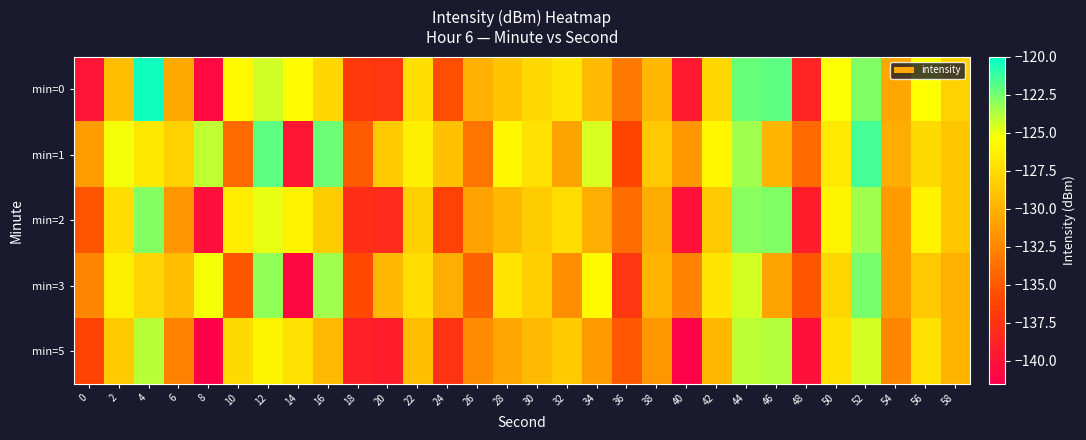

Reading right to left, extract all data points from this chart.

min=0: 58=-128.1	56=-125.4	54=-130.7	52=-122.8	50=-125.3	48=-138.5	46=-122.0	44=-122.2	42=-127.9	40=-139.4	38=-129.7	36=-133.1	34=-129.5	32=-126.8	30=-127.7	28=-128.9	26=-130.1	24=-135.6	22=-127.4	20=-137.3	18=-137.0	16=-127.9	14=-125.6	12=-124.4	10=-125.8	8=-140.7	6=-130.4	4=-120.4	2=-129.2	0=-139.9
min=1: 58=-128.9	56=-127.6	54=-130.2	52=-121.5	50=-126.7	48=-134.1	46=-129.8	44=-123.4	42=-125.9	40=-131.5	38=-128.7	36=-136.2	34=-124.6	32=-130.9	30=-127.2	28=-125.8	26=-133.4	24=-129.1	22=-126.3	20=-128.5	18=-134.8	16=-122.3	14=-139.7	12=-122.0	10=-134.0	8=-124.1	6=-128.1	4=-126.8	2=-125.1	0=-131.2
min=2: 58=-128.8	56=-126.1	54=-131.4	52=-123.4	50=-126.0	48=-139.2	46=-122.7	44=-122.9	42=-128.6	40=-140.1	38=-130.4	36=-133.9	34=-130.2	32=-127.4	30=-128.4	28=-129.6	26=-131.0	24=-136.3	22=-128.2	20=-138.1	18=-137.8	16=-128.4	14=-126.1	12=-124.9	10=-126.5	8=-140.3	6=-131.6	4=-122.8	2=-127.4	0=-135.2
min=3: 58=-130.0	56=-128.7	54=-131.3	52=-122.6	50=-127.8	48=-135.2	46=-130.9	44=-124.5	42=-126.9	40=-132.6	38=-129.8	36=-137.3	34=-125.7	32=-132.0	30=-128.3	28=-126.9	26=-134.5	24=-130.2	22=-127.4	20=-129.6	18=-135.9	16=-123.4	14=-140.8	12=-123.1	10=-135.1	8=-125.2	6=-129.3	4=-127.9	2=-126.3	0=-132.5
min=5: 58=-129.9	56=-127.2	54=-132.5	52=-124.5	50=-127.1	48=-140.3	46=-123.8	44=-124.0	42=-129.7	40=-141.2	38=-131.5	36=-135.0	34=-131.3	32=-128.5	30=-129.5	28=-130.7	26=-132.1	24=-137.4	22=-129.3	20=-139.2	18=-138.9	16=-129.5	14=-127.2	12=-126.0	10=-127.6	8=-141.4	6=-132.7	4=-123.9	2=-128.5	0=-136.3